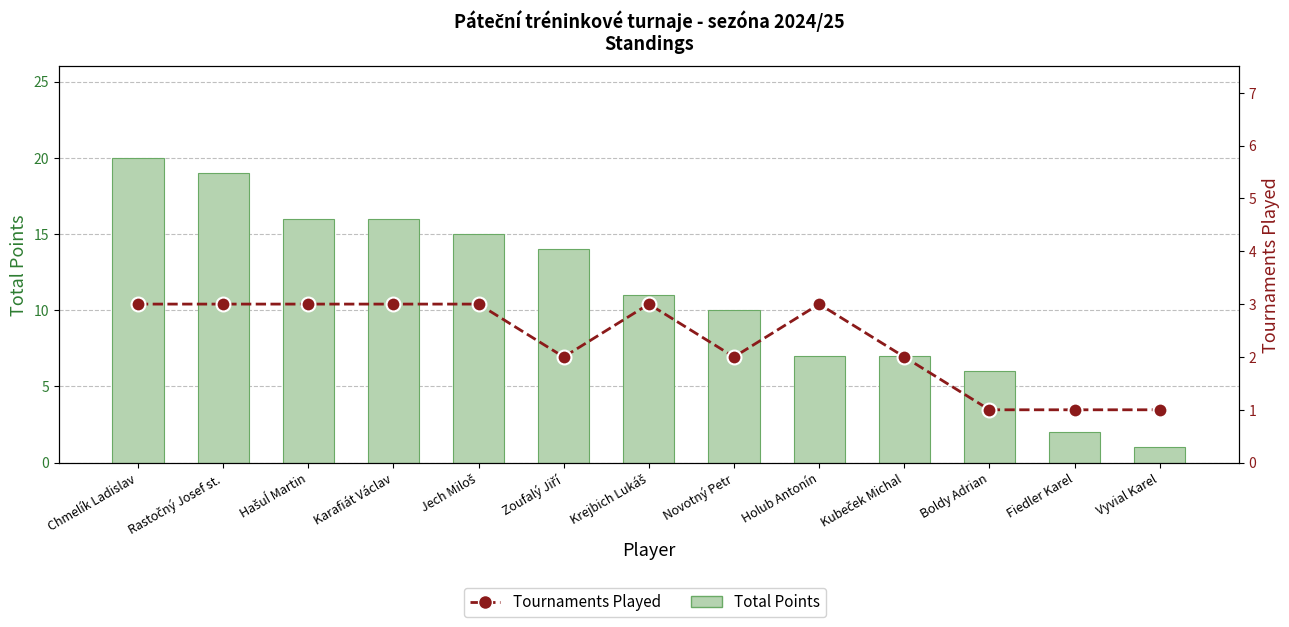

Count the number of data series in this chart.

2